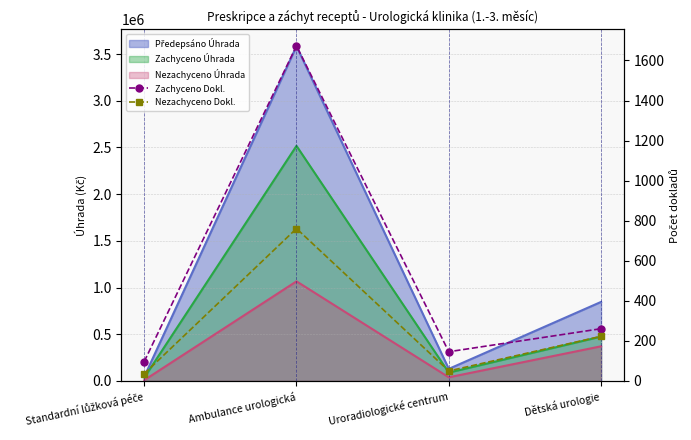

Which series has the widest spread of values?

Zachyceno Dokl.